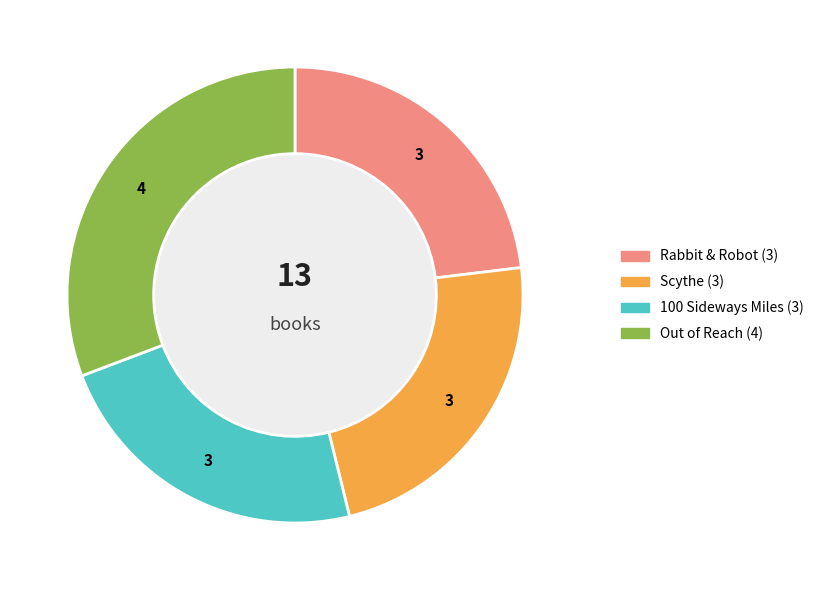

Is there a majority slice in this chart?

No